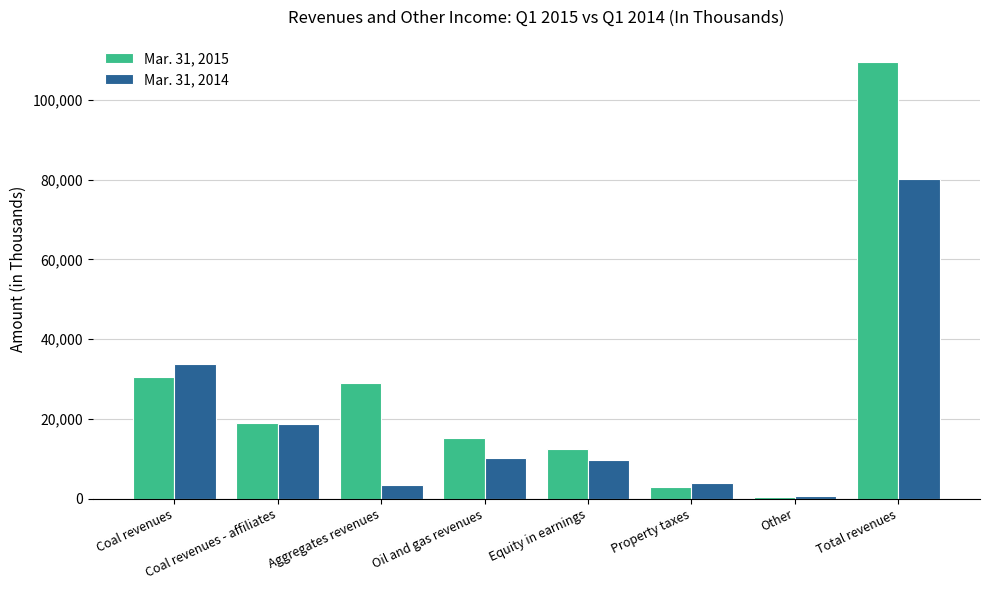

What are all the series names shown in the legend?

Mar. 31, 2015, Mar. 31, 2014